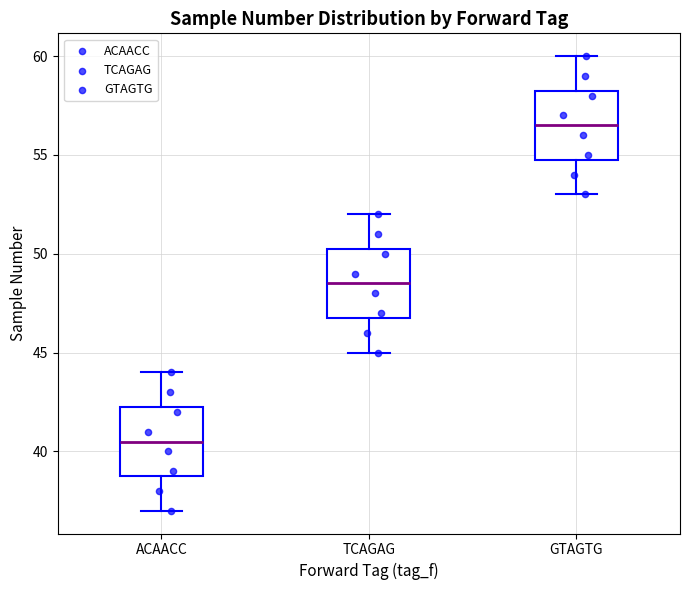

Where does the median line of the box for TCAGAG sit on the y-axis? The values are not printed on the chart, so give them approximately, as read against the axis.

48.5